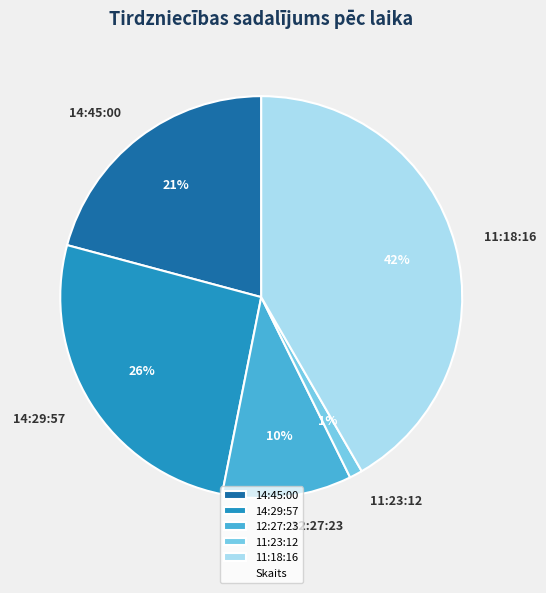

Is there a majority slice in this chart?

No